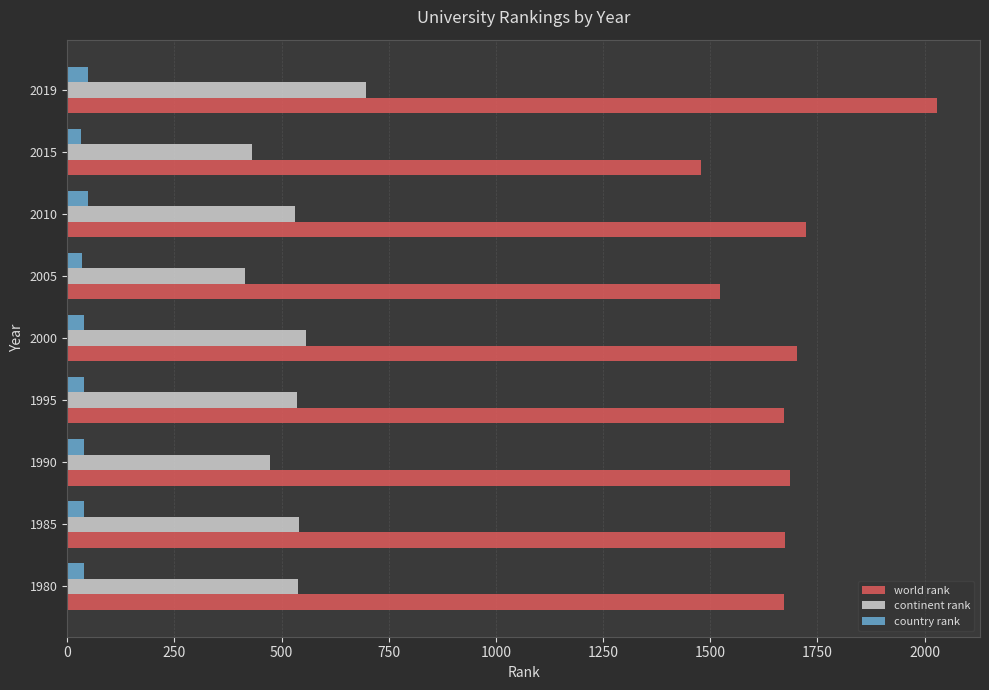

Which series has the largest range (max minus min)?

world rank